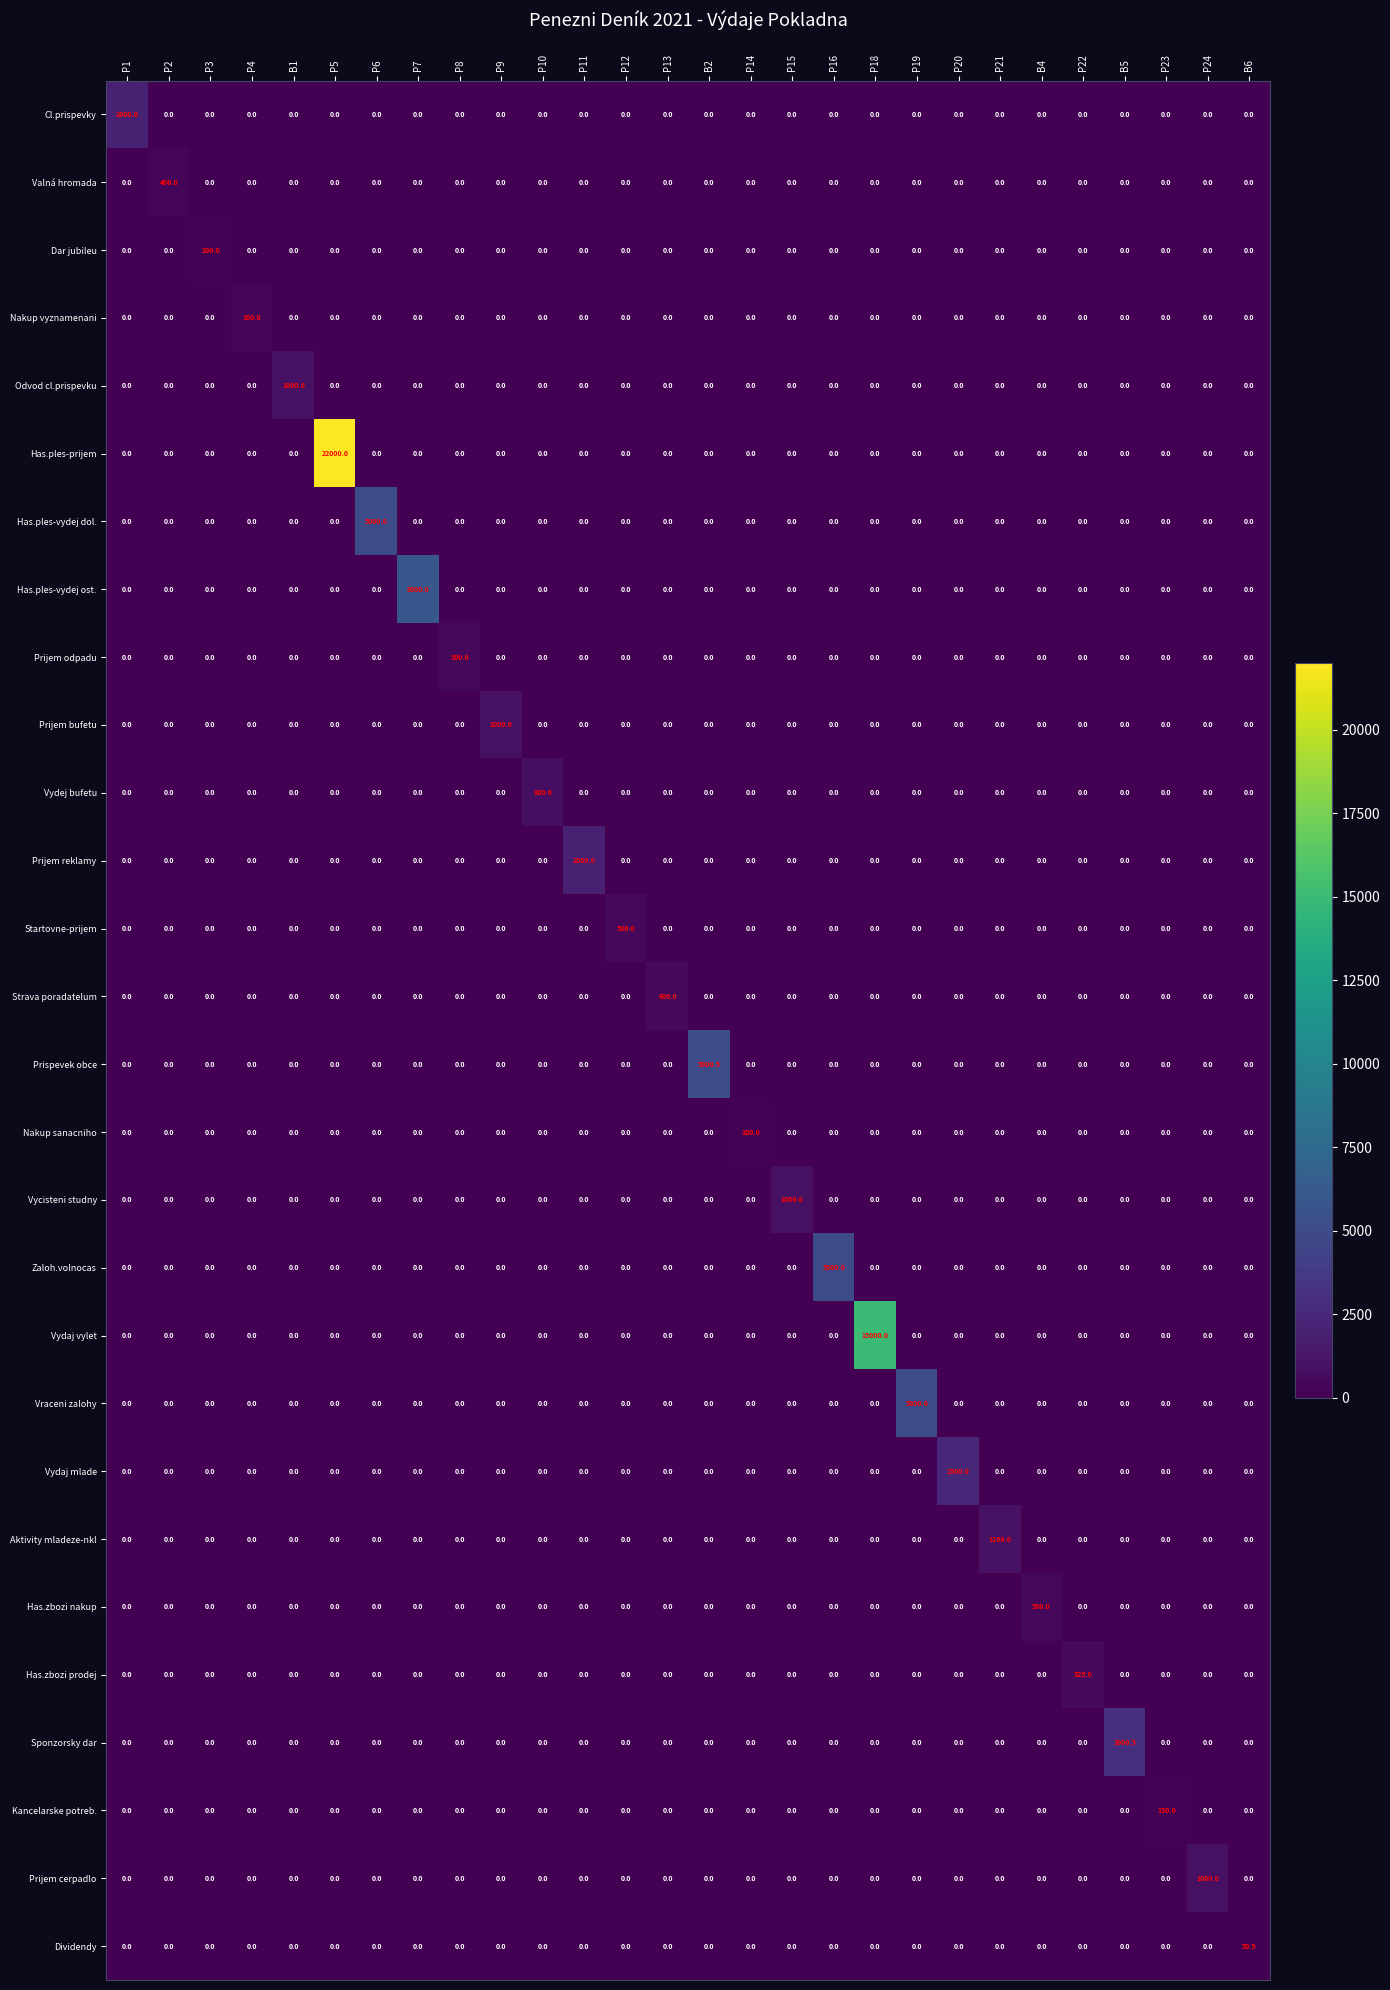

The value of Prijem bufetu at P21 is 0.0. True or false?

True